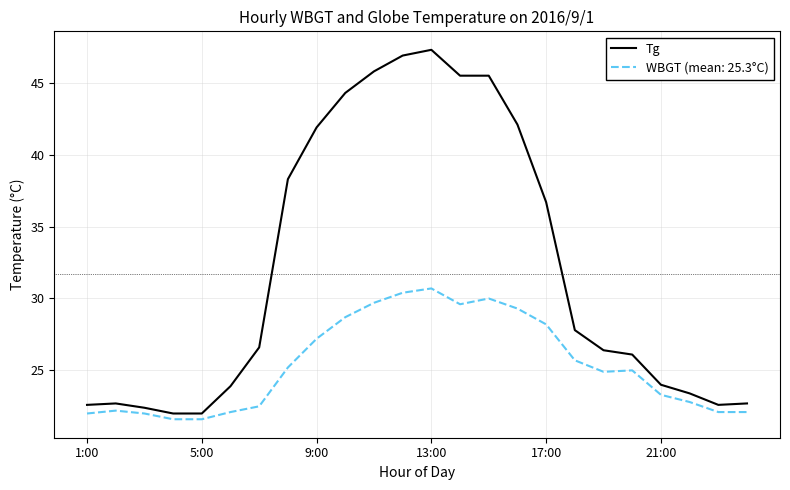

List the series in order of their peak value, lowest first.

WBGT (mean: 25.3°C), Tg